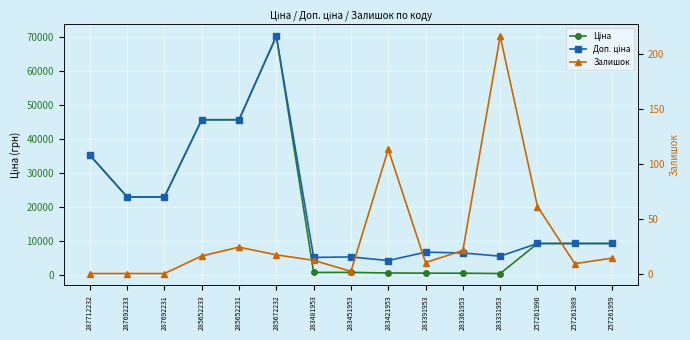

Reading right to left, transcribe all the data shown in this chart.

Ціна: 9379.3	9379.3	9379.3	566.2	659.8	683.2	728.8	905.5	882.1	70181.6	45672.6	45672.6	23040.4	23040.4	35295.1
Доп. ціна: 9379.3	9379.3	9379.3	5662.1	6597.9	6831.9	4372.9	5432.8	5292.4	70181.6	45672.6	45672.6	23040.4	23040.4	35295.1
Залишок: 14.0	9.0	61.0	216.0	21.0	10.0	113.0	2.0	12.0	17.0	24.0	16.0	0.0	0.0	0.0